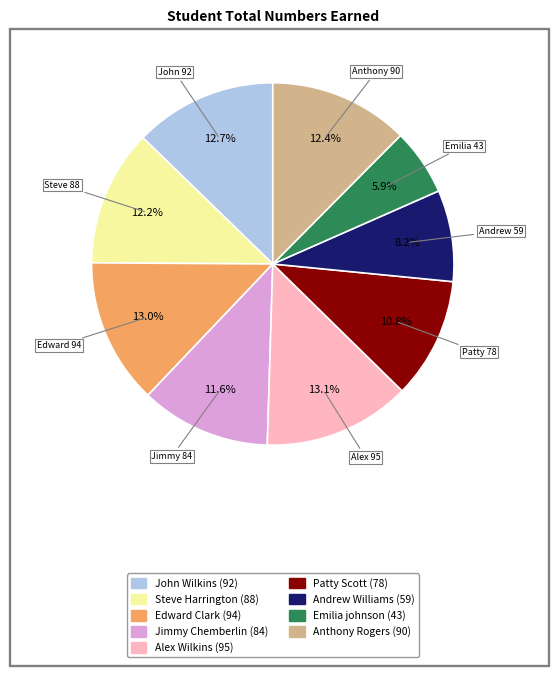

What is the smallest slice in the pie chart?

Emilia johnson